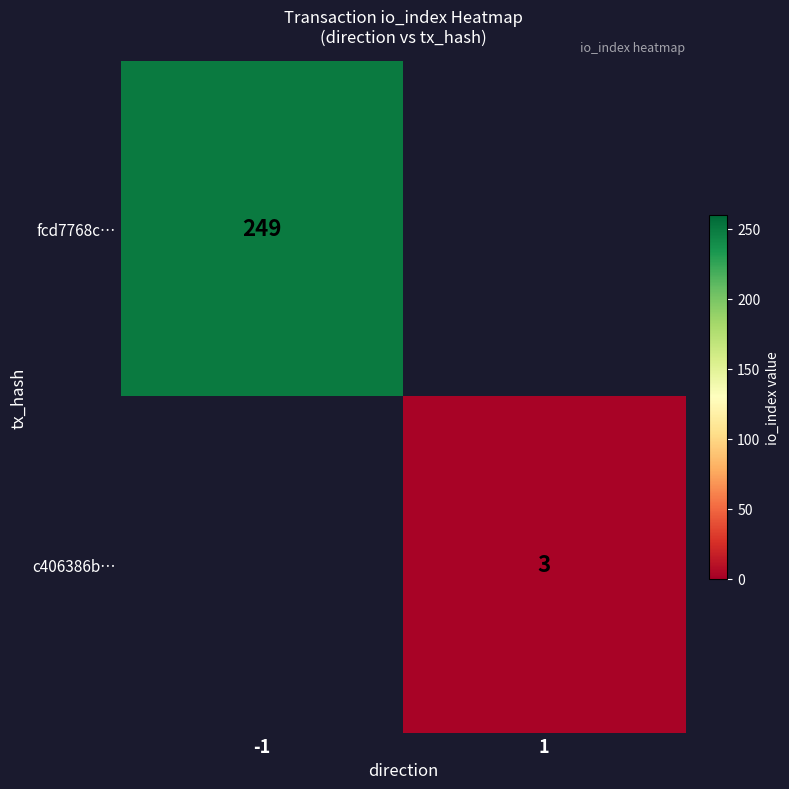

True or false: c406386b… has a value of 5 at 1.

False